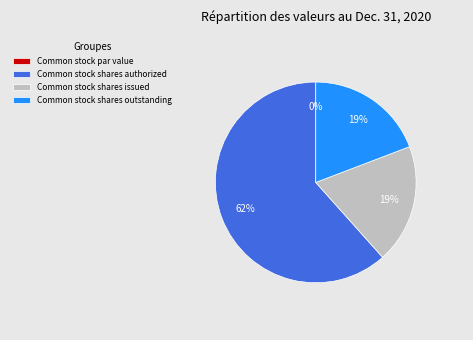

What is the change in value from Common stock par value to Common stock shares outstanding?

+62335000.0